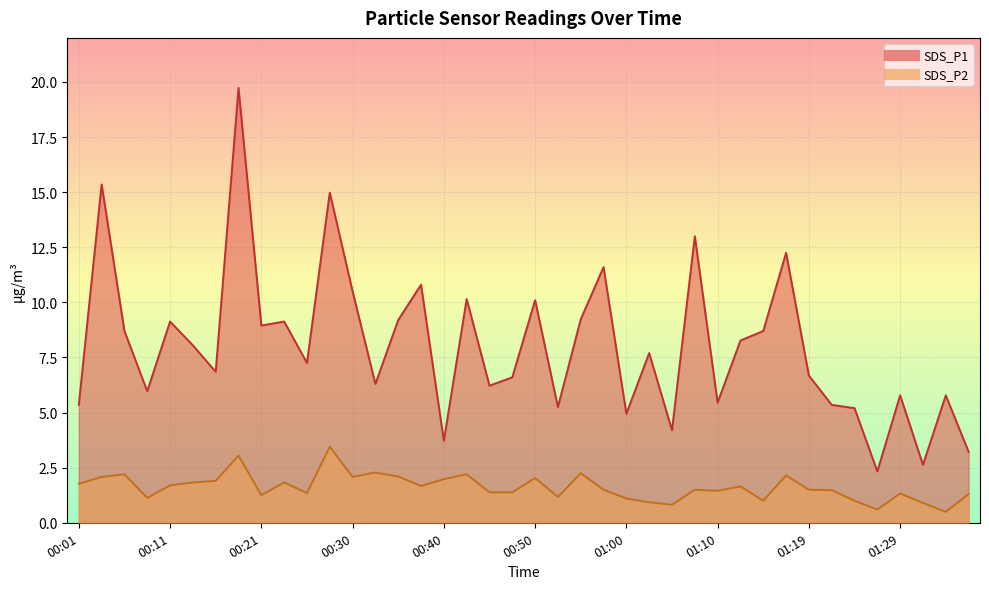

Count the number of data series in this chart.

2